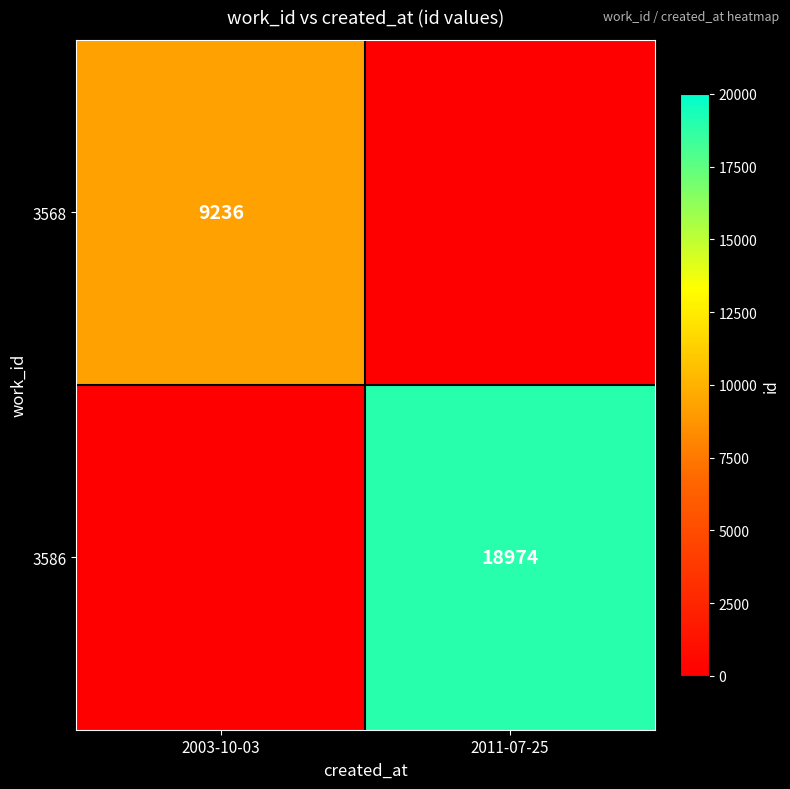

Is it true that 3568 equals 9236 at 2003-10-03?

True